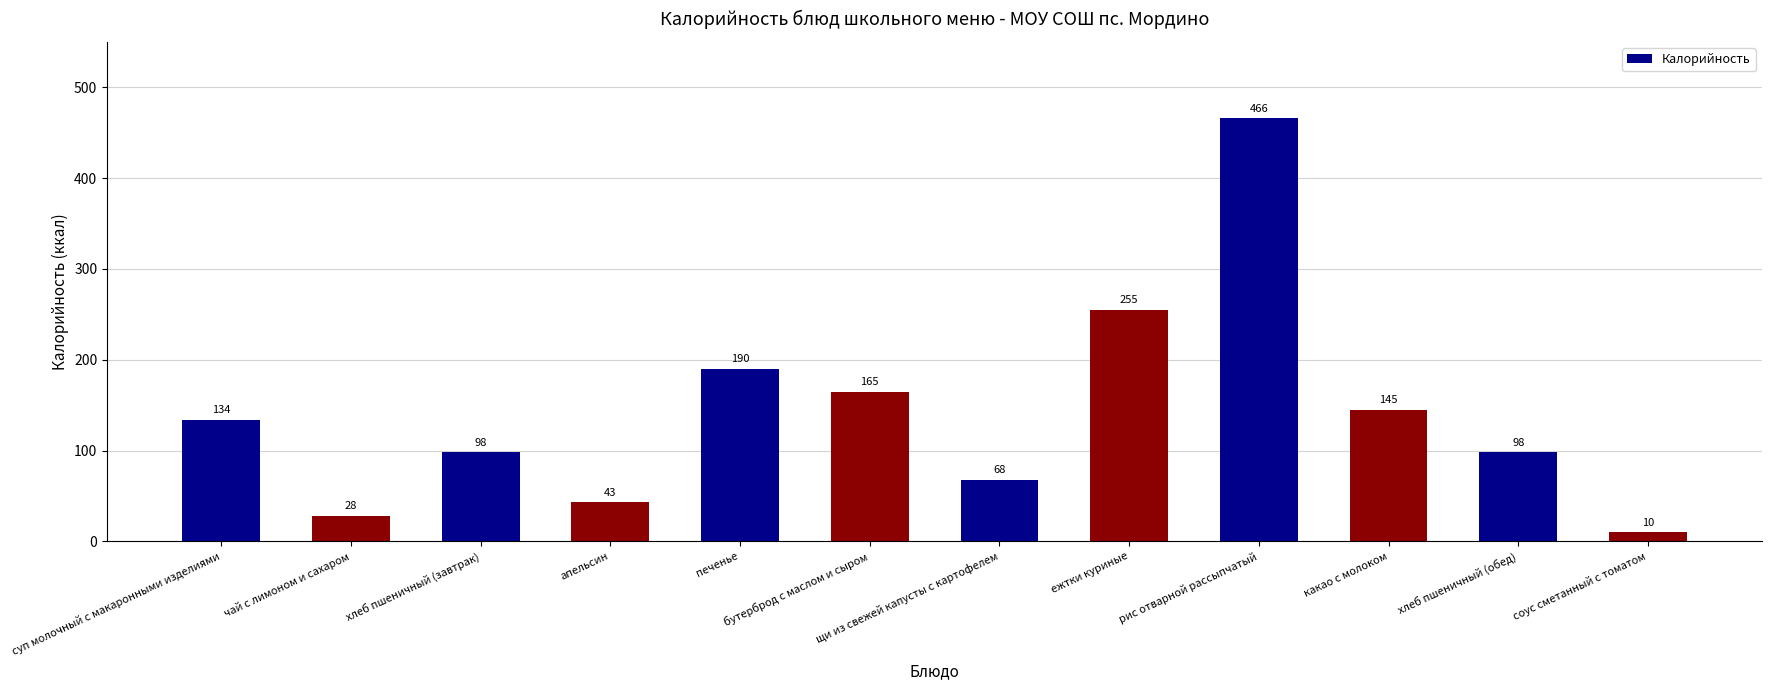

What is the difference between the maximum and minimum values?

456